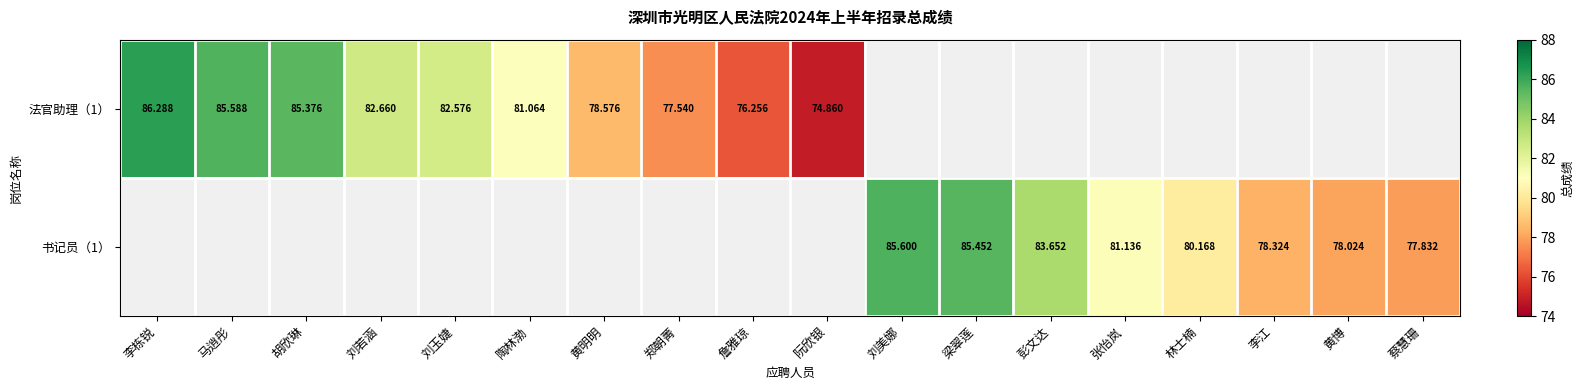

True or false: 书记员（1） has a value of 112.4 at 林士楠.

False